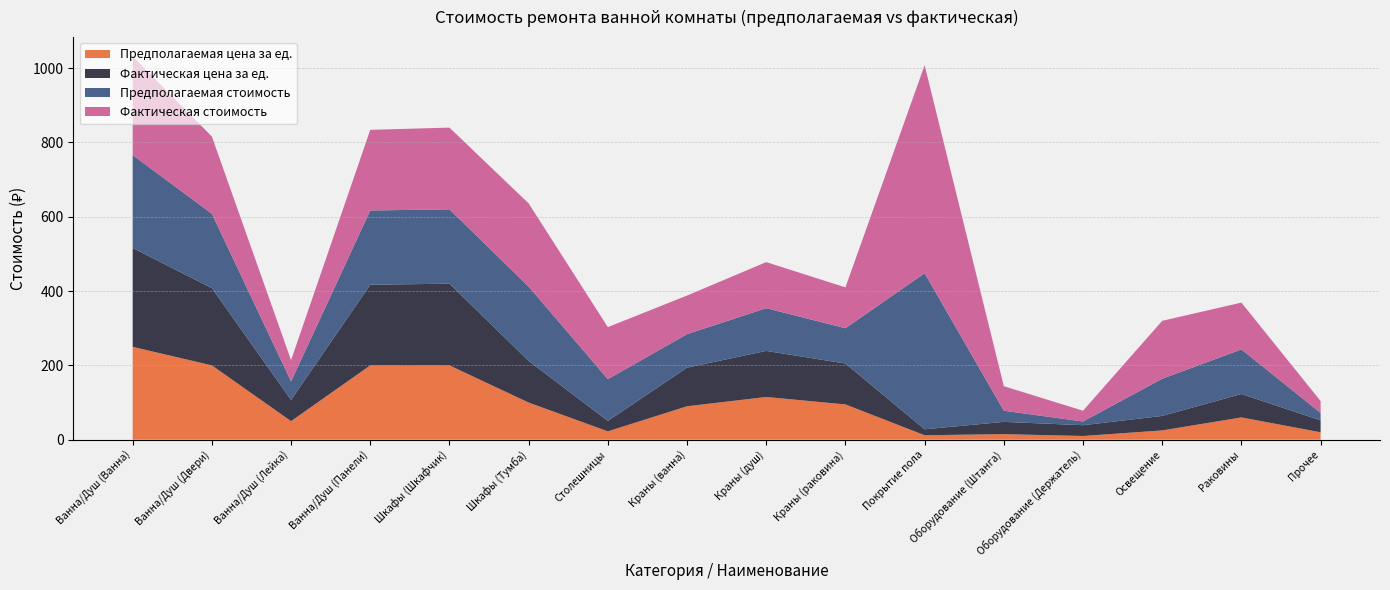

Reading left to right, transcribe all the data shown in this chart.

Предполагаемая цена за ед.: 250.0	200.0	50.0	200.0	200.0	100.0	22.5	90.0	115.0	95.0	12.0	15.0	10.0	25.0	60.0	20.0
Фактическая цена за ед.: 266.0	208.0	57.0	217.0	220.0	112.0	28.0	104.0	124.0	110.0	16.0	33.0	29.0	39.0	63.0	32.0
Предполагаемая стоимость: 250.0	200.0	50.0	200.0	200.0	200.0	112.5	90.0	115.0	95.0	420.0	30.0	10.0	100.0	120.0	20.0
Фактическая стоимость: 266.0	208.0	57.0	217.0	220.0	224.0	140.0	104.0	124.0	110.0	560.0	66.0	29.0	156.0	126.0	32.0